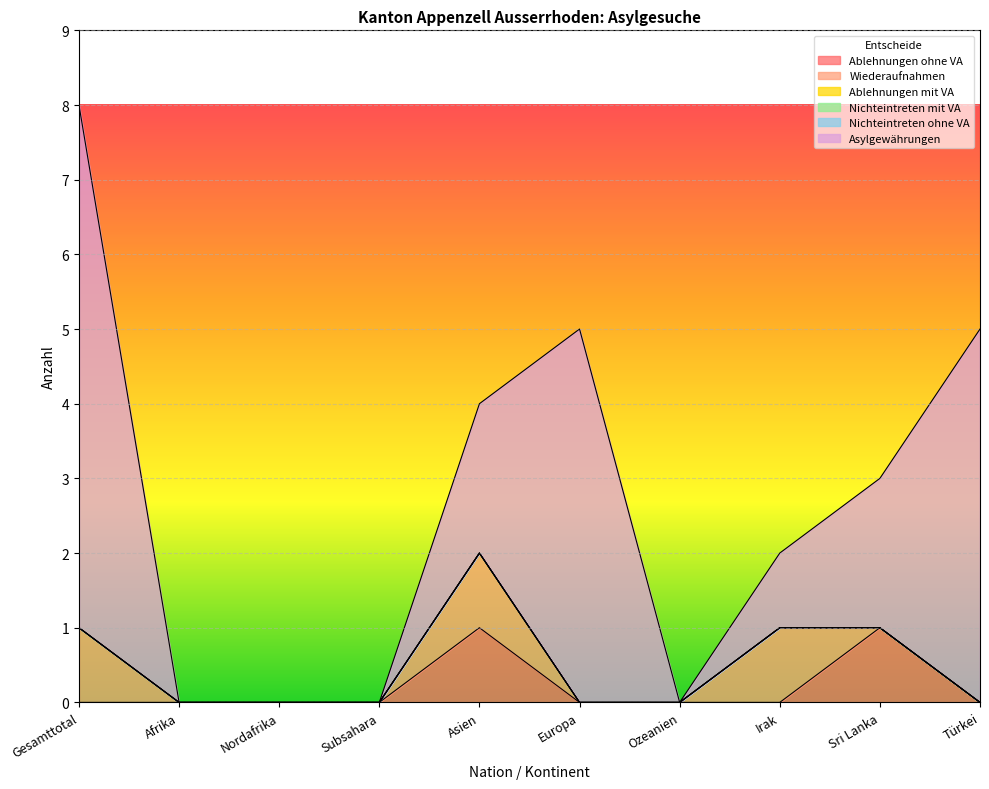

Is it true that Asylgewährungen equals 5 at Europa?

True